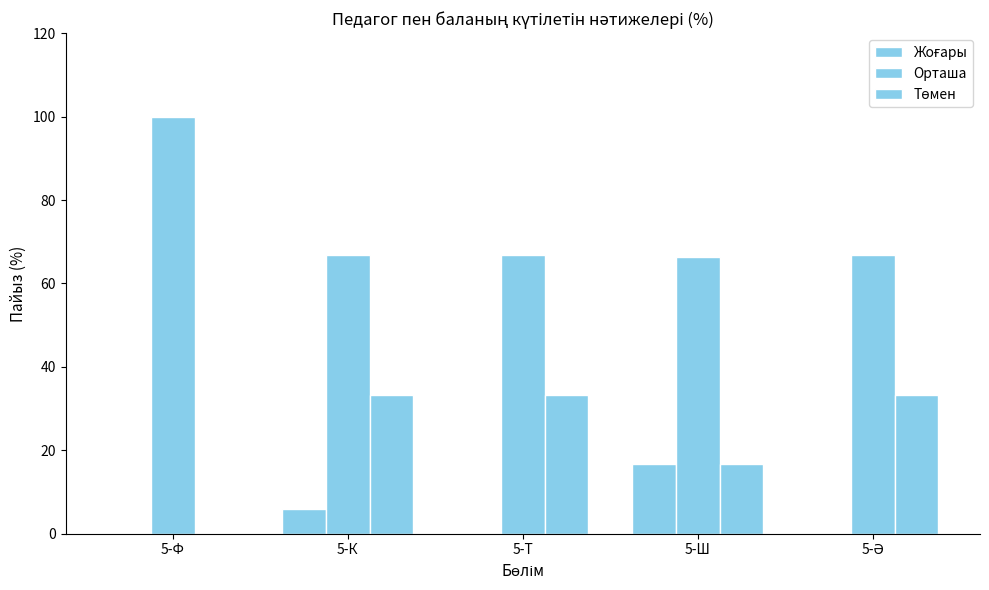

How many data points does each series have?

5